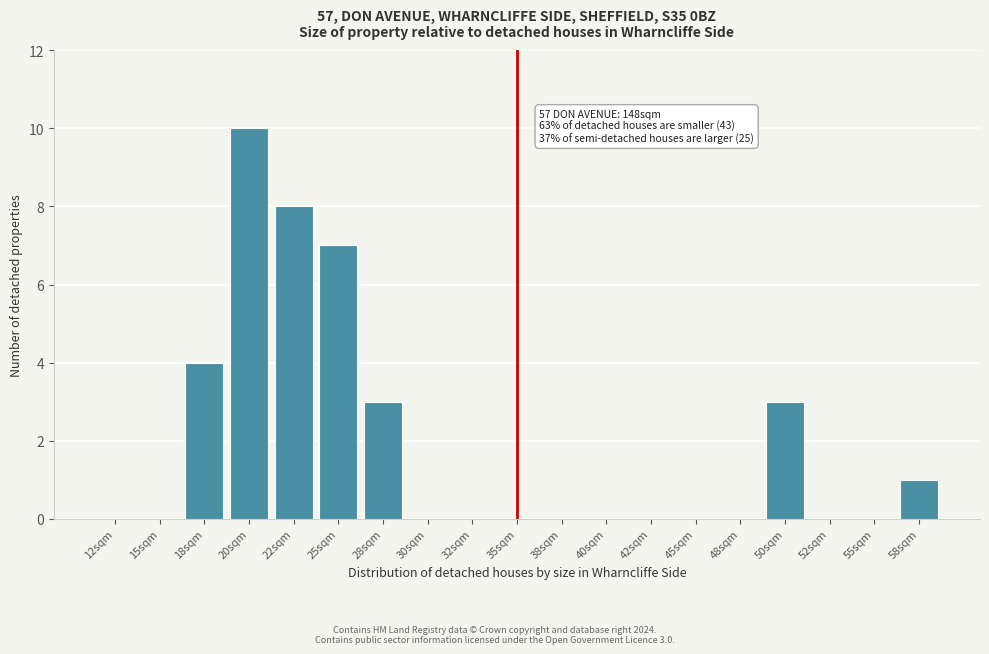

Reading left to right, transcribe all the data shown in this chart.

12sqm=0	15sqm=0	18sqm=4	20sqm=10	22sqm=8	25sqm=7	28sqm=3	30sqm=0	32sqm=0	35sqm=0	38sqm=0	40sqm=0	42sqm=0	45sqm=0	48sqm=0	50sqm=3	52sqm=0	55sqm=0	58sqm=1